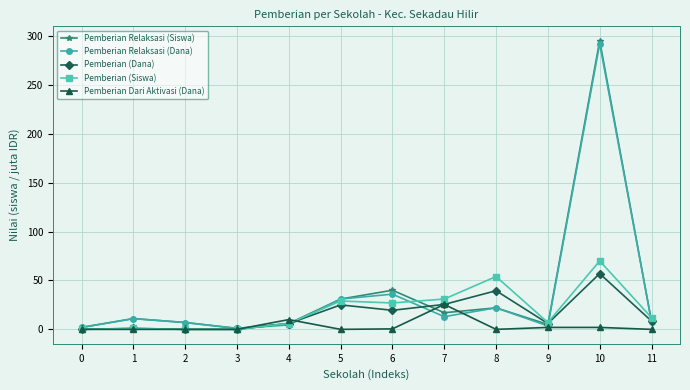

Count the number of data series in this chart.

5